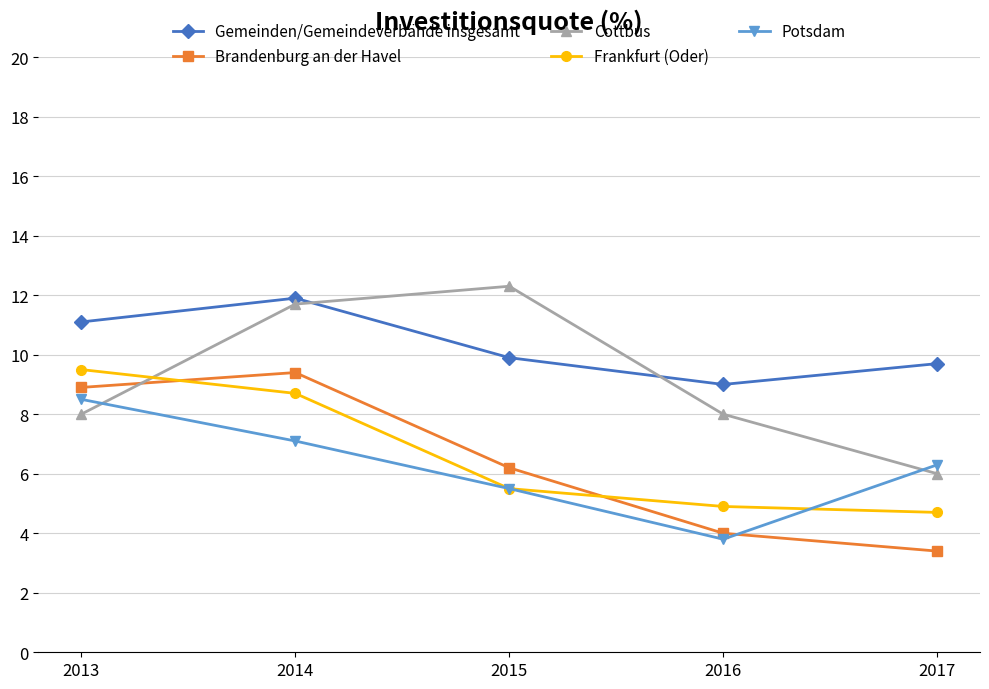

What is the total value across all series at 2016?

29.7